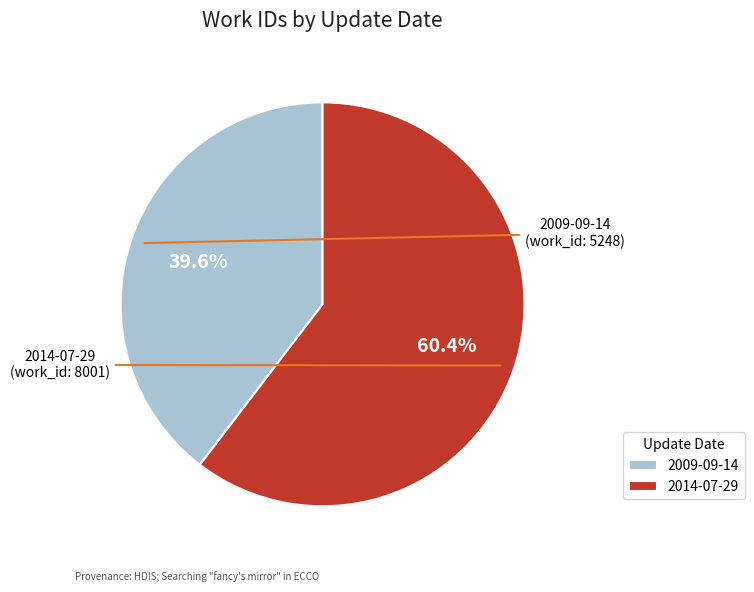

Between 2009-09-14 and 2014-07-29, which is larger?

2014-07-29